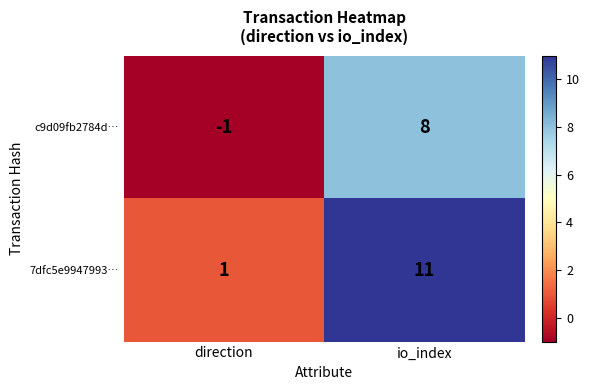

What is the difference between the maximum and minimum values in the 7dfc5e9947993… series?

10